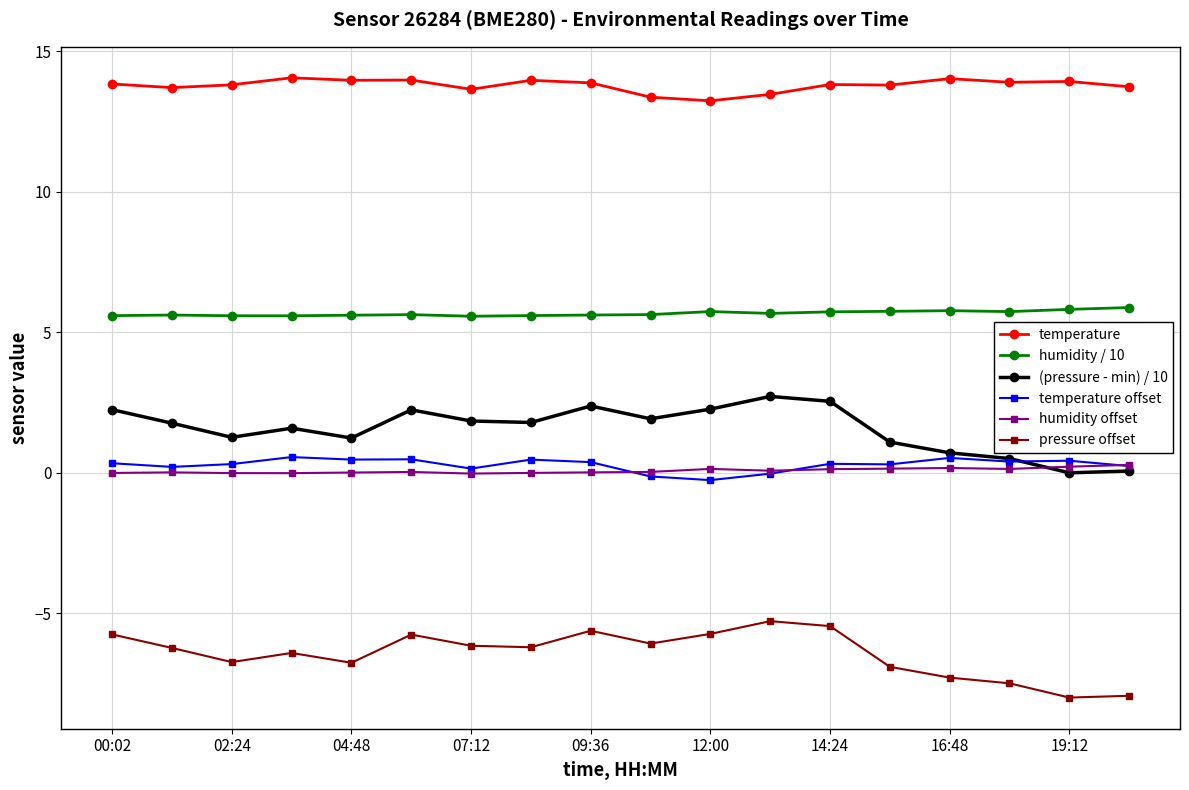

True or false: humidity / 10 and temperature offset intersect in this chart.

False